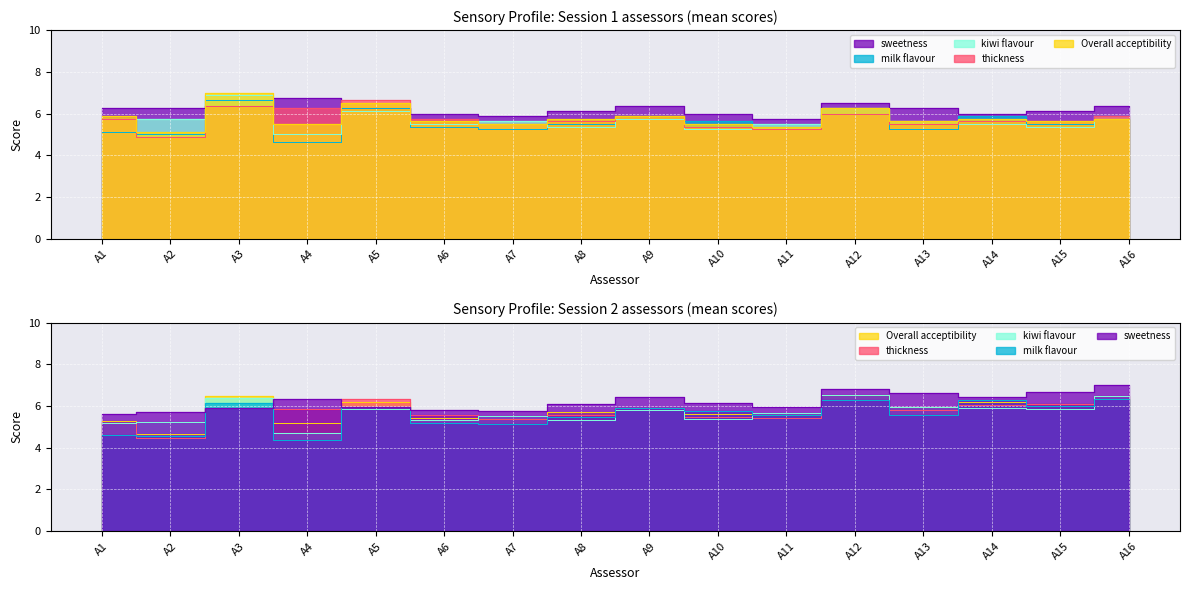

Where is the first local maximum for milk flavour?

A3